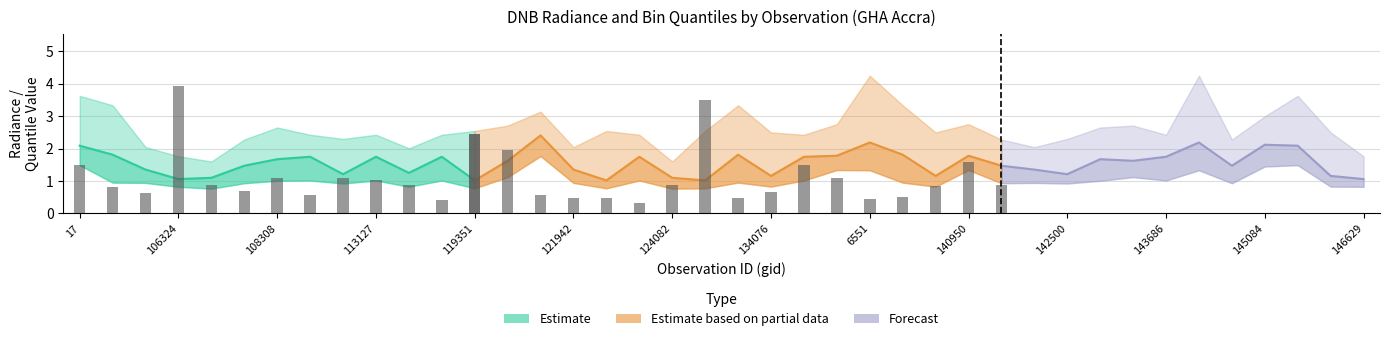

Is the value of rade9_mult_nadir_norm at 134442 greater than the value of rade9_bin_1q at 6551?

Yes